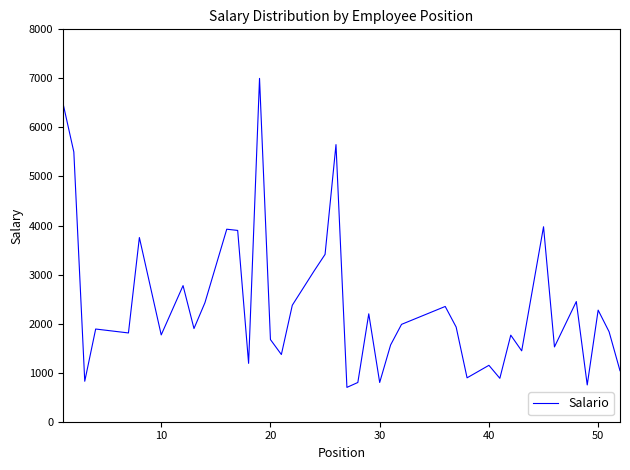

What is the maximum value shown in the chart?

7000